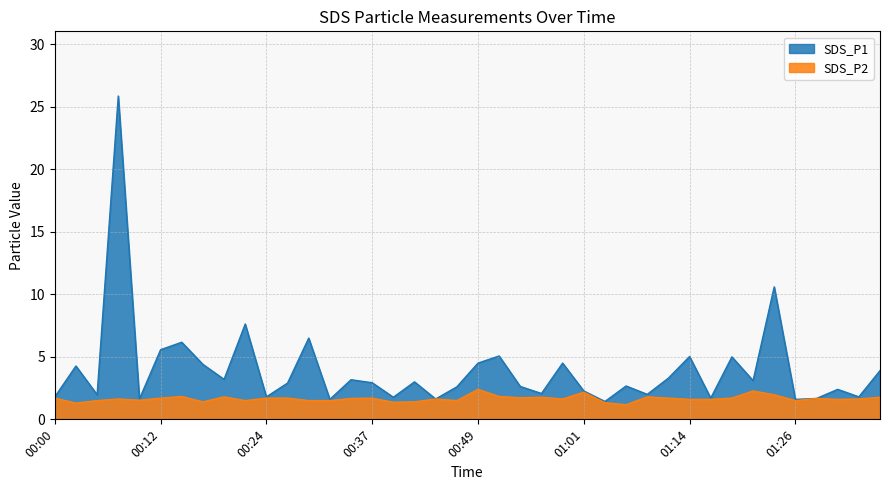

What is the average value of the SDS_P2 series?

1.7